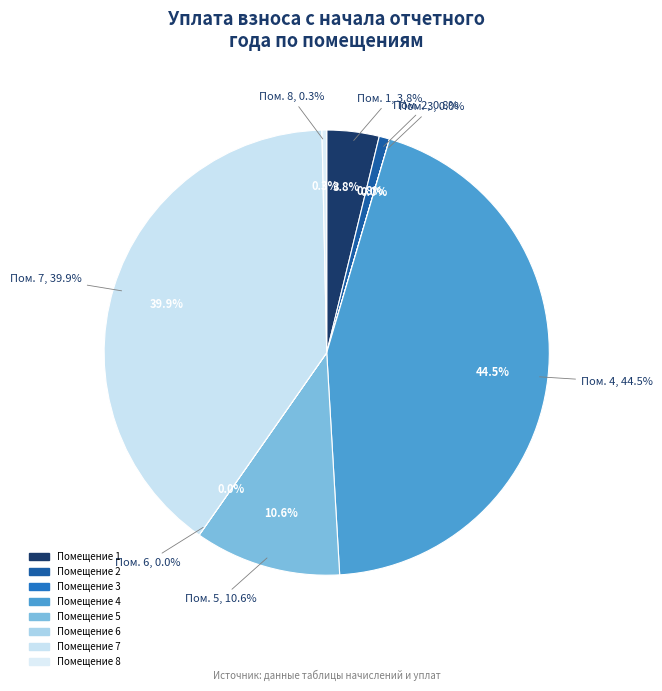

What is the smallest slice in the pie chart?

3